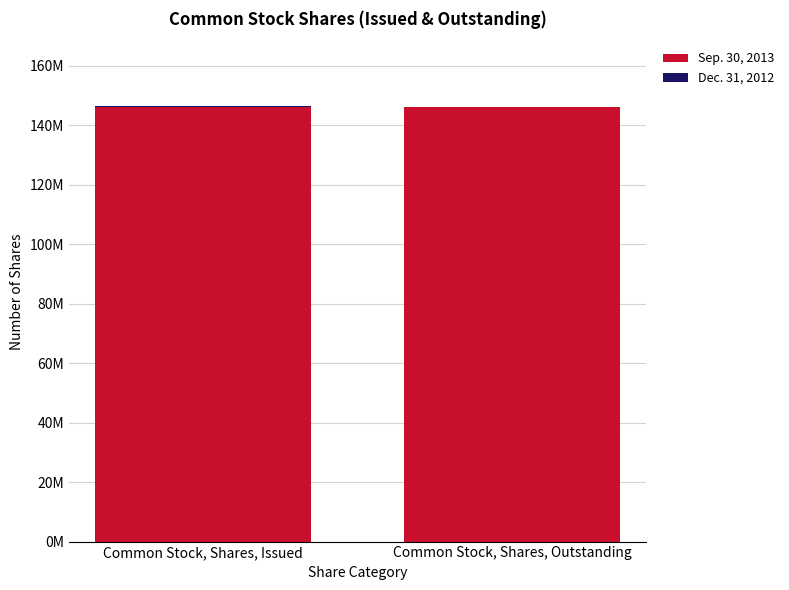

What is the sum of the Sep. 30, 2013 values at Common Stock, Shares, Issued and Common Stock, Shares, Outstanding?

292119084